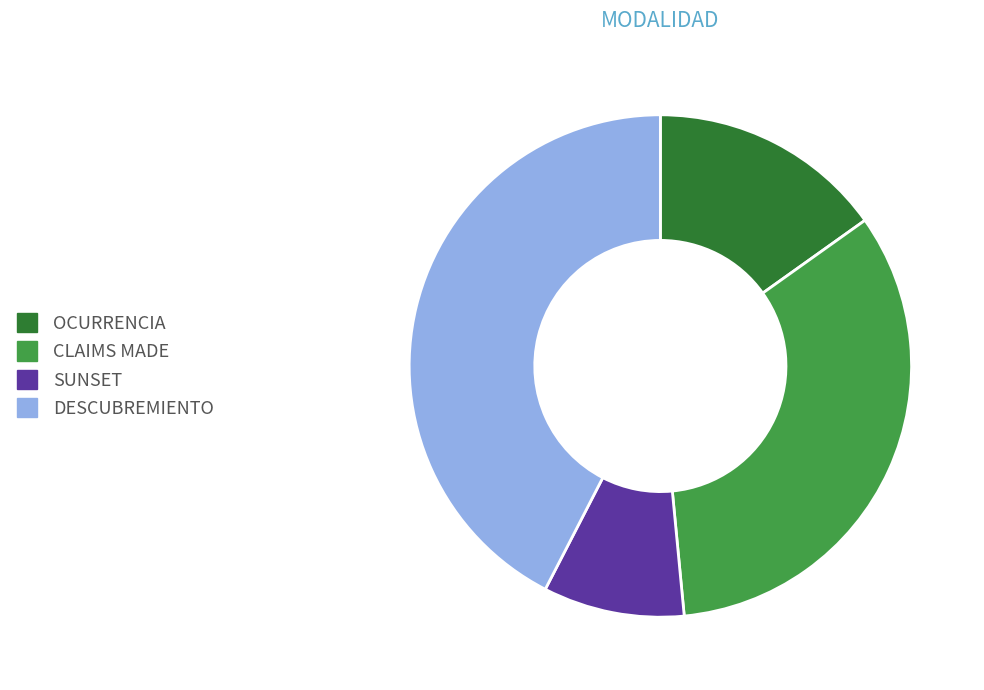

Rank the categories by value from highest to lowest.

DESCUBREMIENTO, CLAIMS MADE, OCURRENCIA, SUNSET